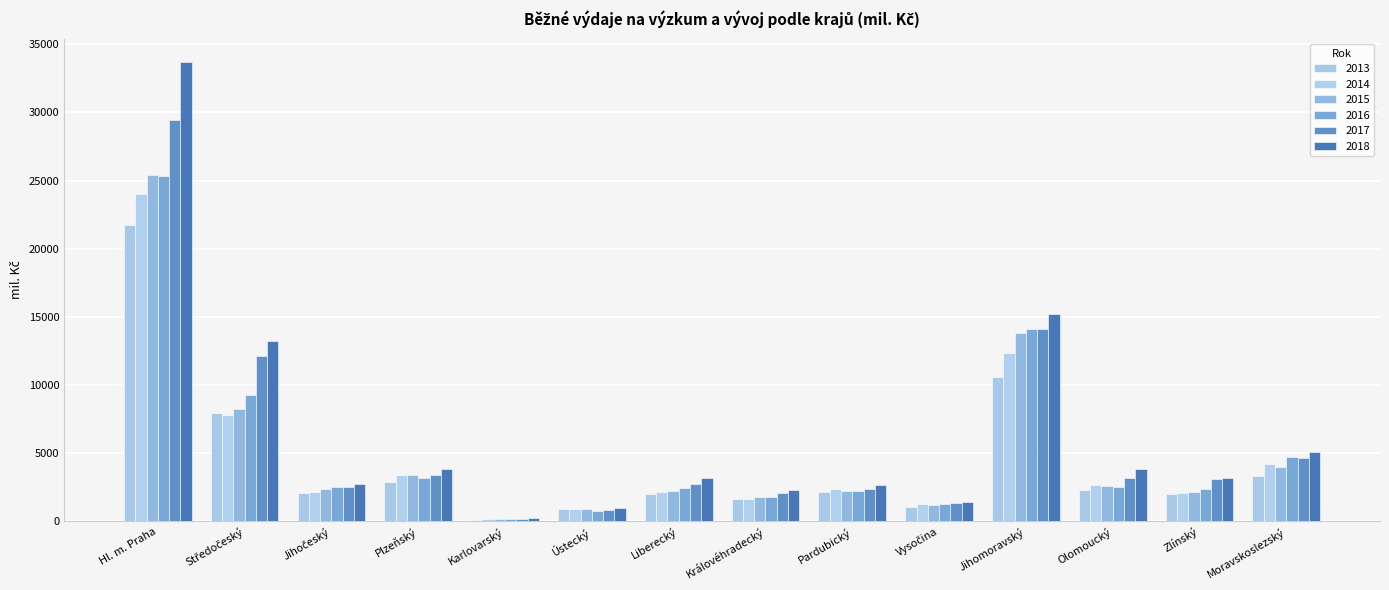

What is the difference between the second highest and second lowest values in the 2016 series?

13339.2